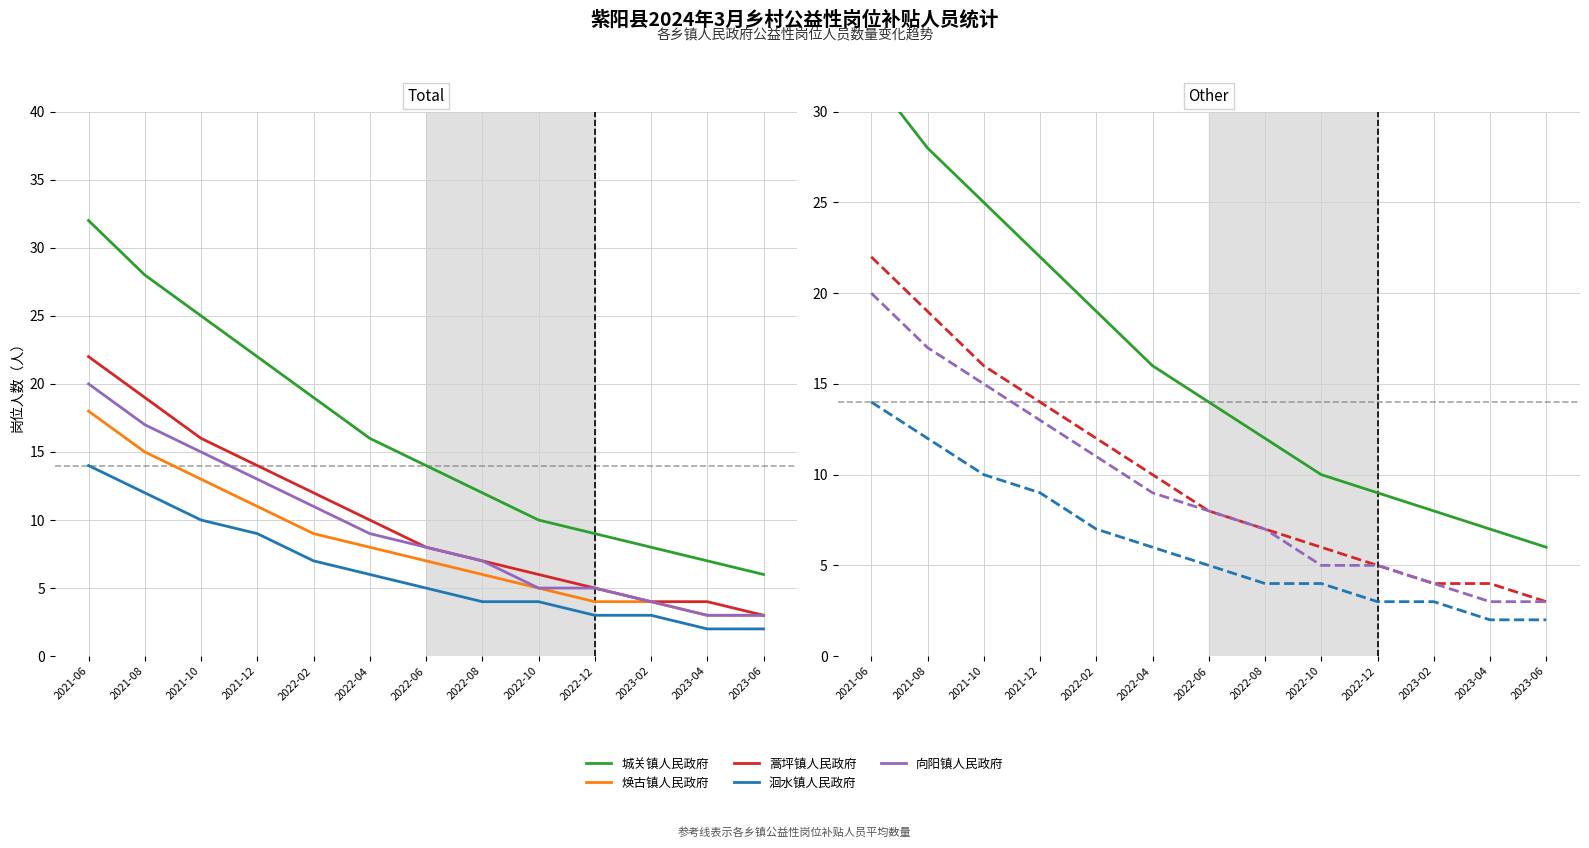

Reading left to right, extract all data points from this chart.

城关镇人民政府: 32	28	25	22	19	16	14	12	10	9	8	7	6
焕古镇人民政府: 18	15	13	11	9	8	7	6	5	4	4	3	3
蒿坪镇人民政府: 22	19	16	14	12	10	8	7	6	5	4	4	3
洄水镇人民政府: 14	12	10	9	7	6	5	4	4	3	3	2	2
向阳镇人民政府: 20	17	15	13	11	9	8	7	5	5	4	3	3